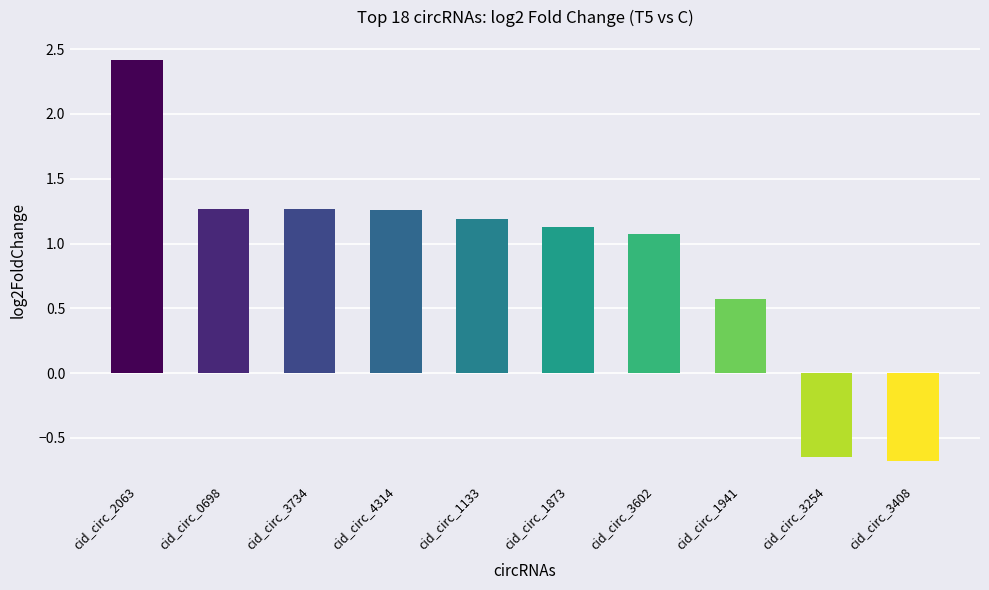

What is the difference between the maximum and minimum values?

3.1